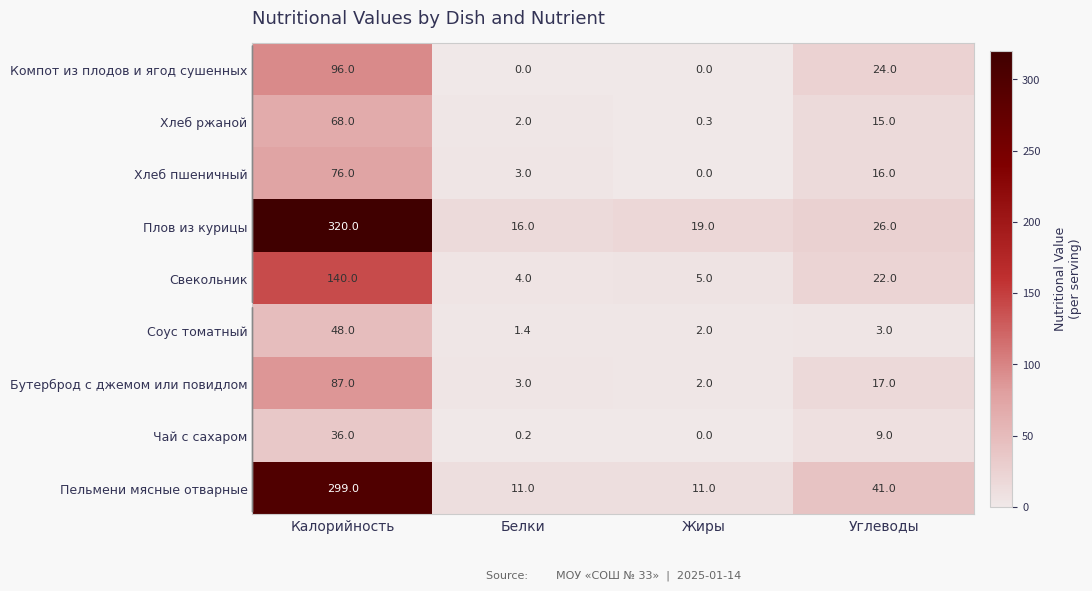

True or false: Бутерброд с джемом или повидлом has a value of 87.0 at Калорийность.

True